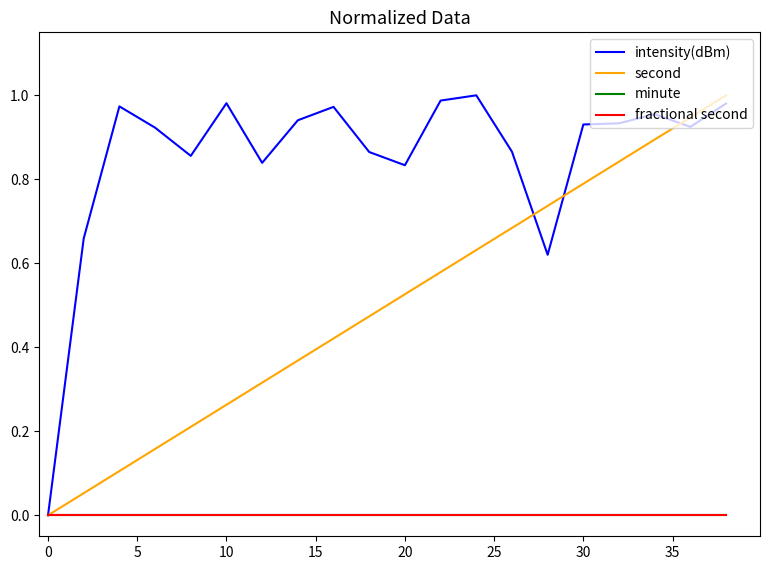

True or false: second and fractional second intersect in this chart.

False